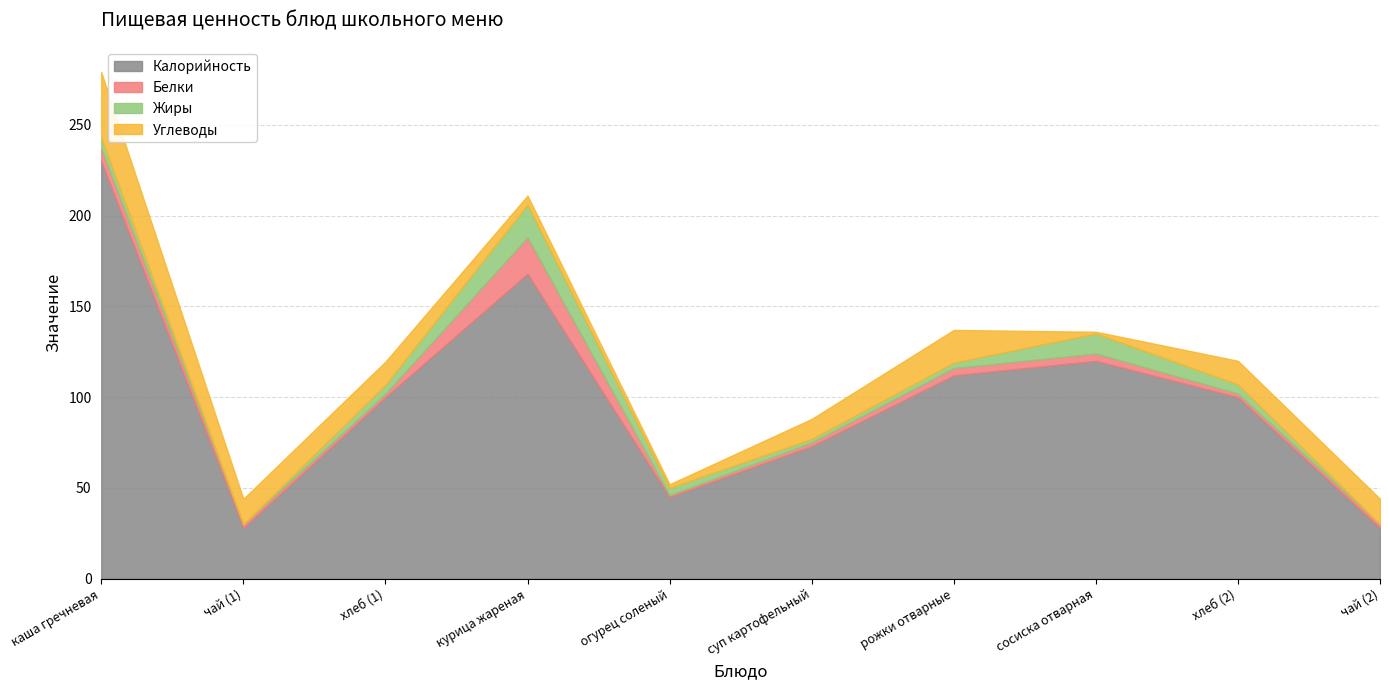

What is the difference between the second highest and second lowest values in the Белки series?

5.2